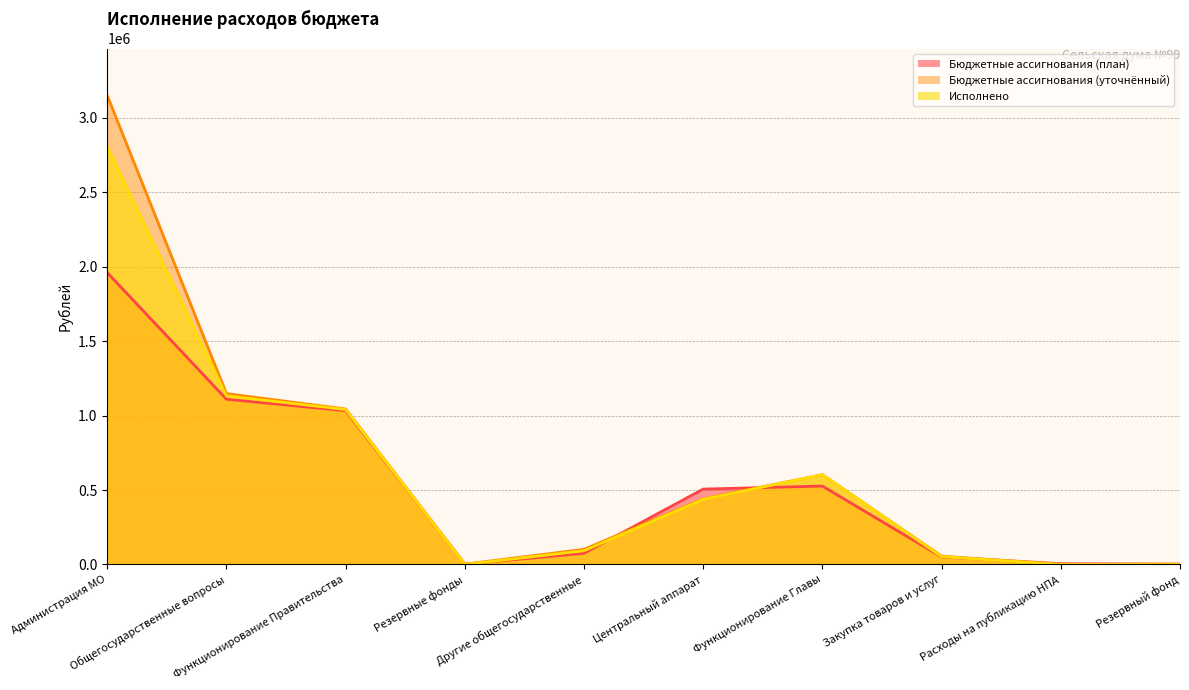

List the series in order of their peak value, lowest first.

Бюджетные ассигнования (план), Исполнено, Бюджетные ассигнования (уточнённый)